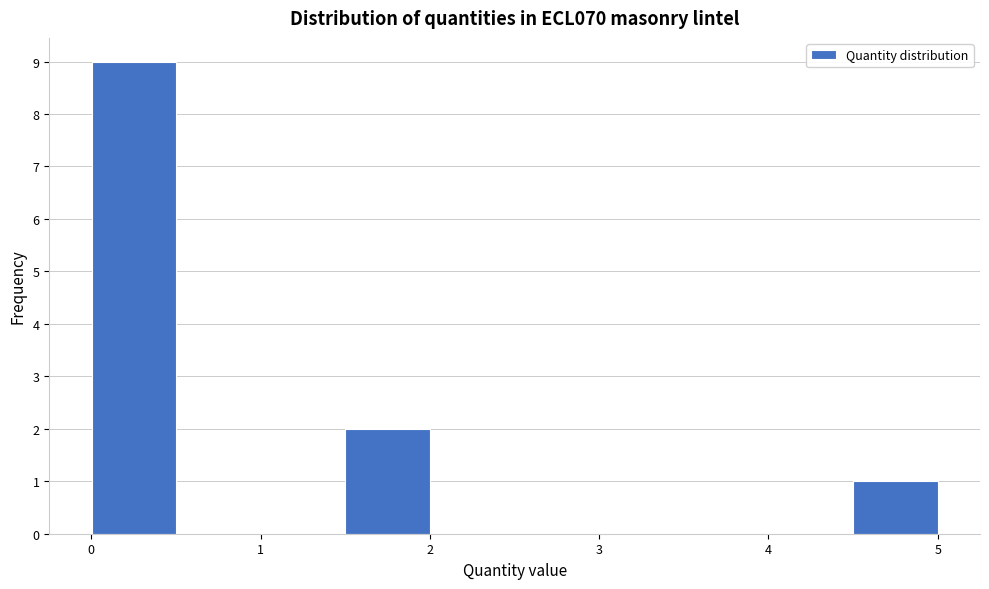

What is the height of the bar covering 4.5 to 5.0 on the x-axis? Neither the bar edges nor the heights are printed on the chart, so give them approximately, as read against the axes.

1